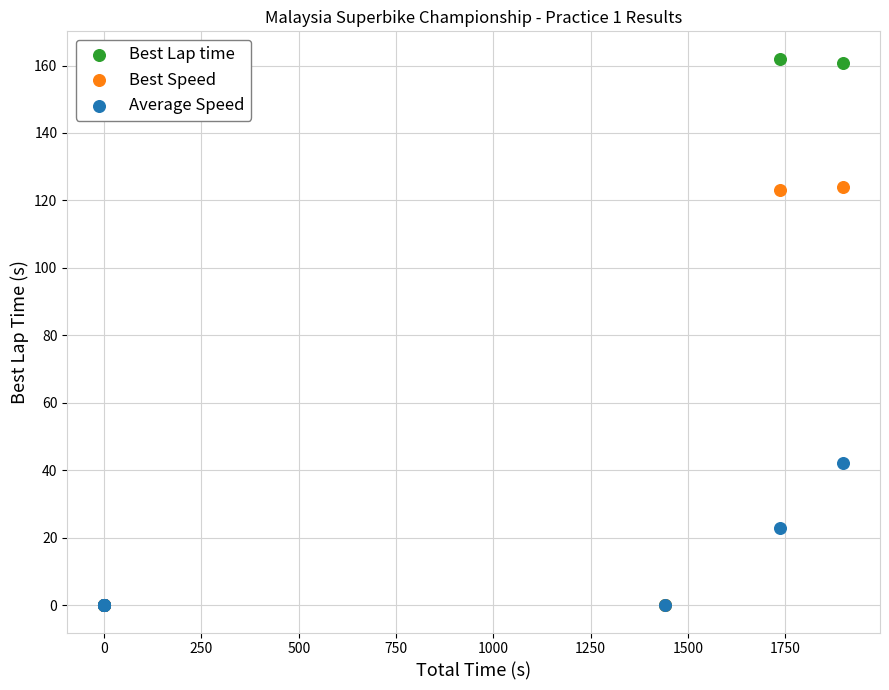

Across all series, what Y value is closest to 81?

42.0